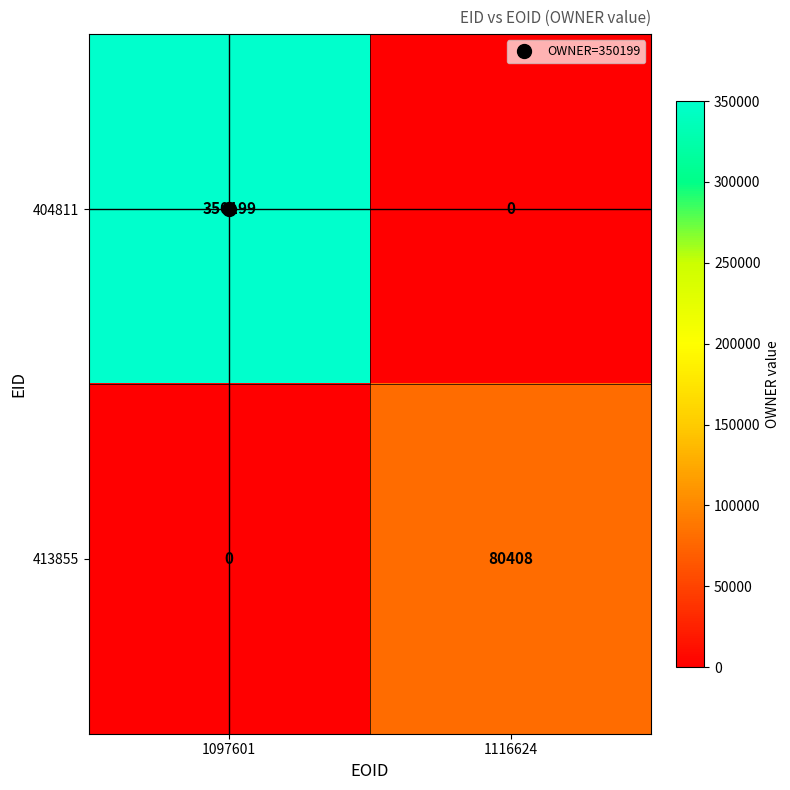

How many series are shown in this chart?

2